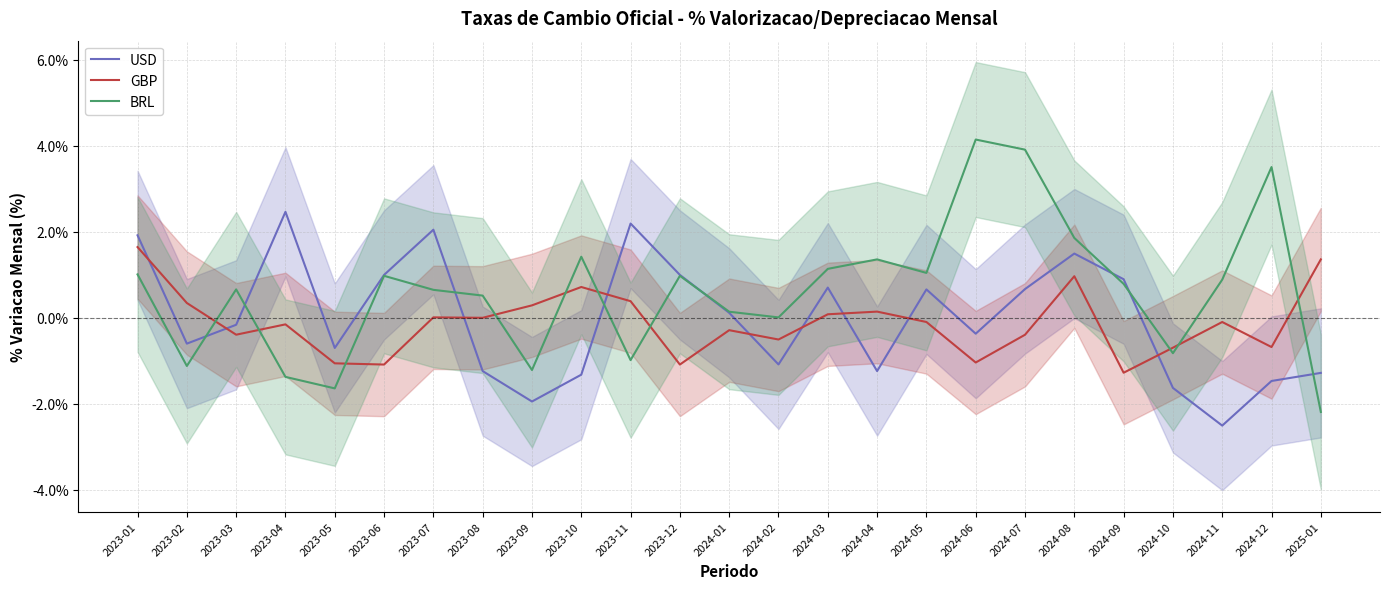

Which series ends up on top after the final intersection of BRL and USD?

USD